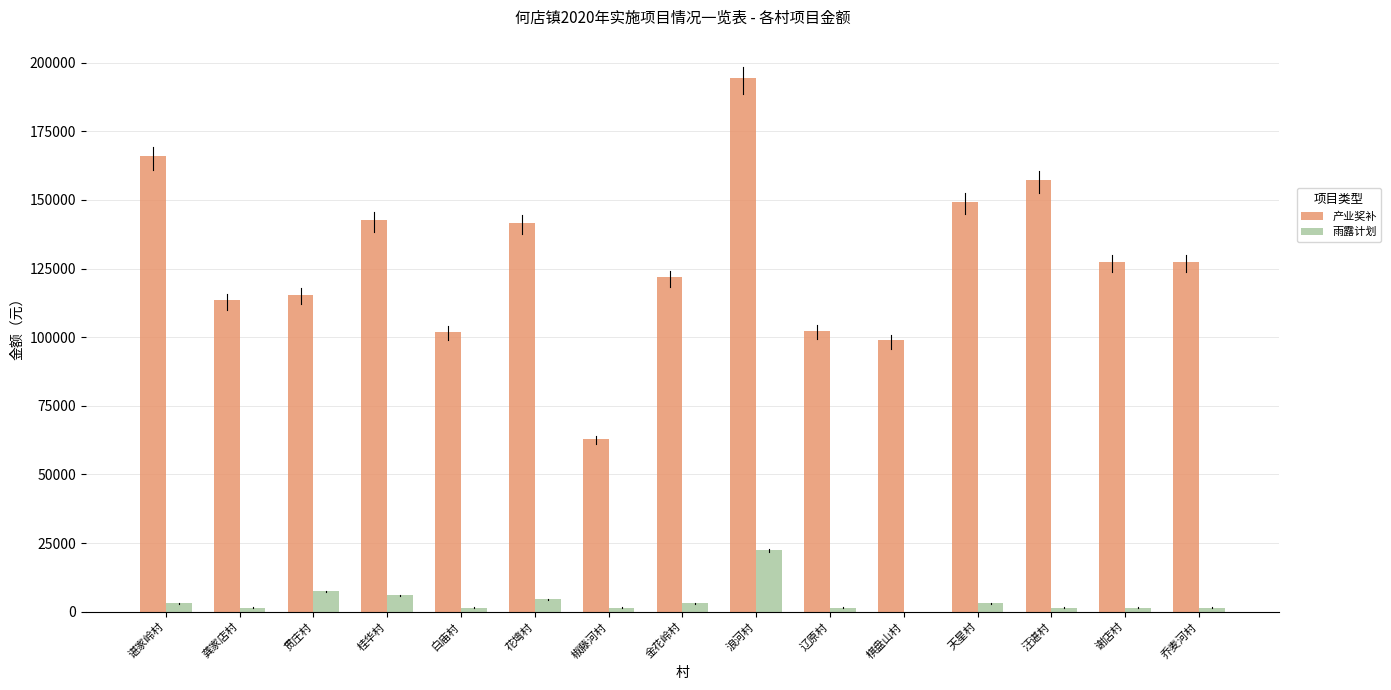

Which series has the largest range (max minus min)?

产业奖补